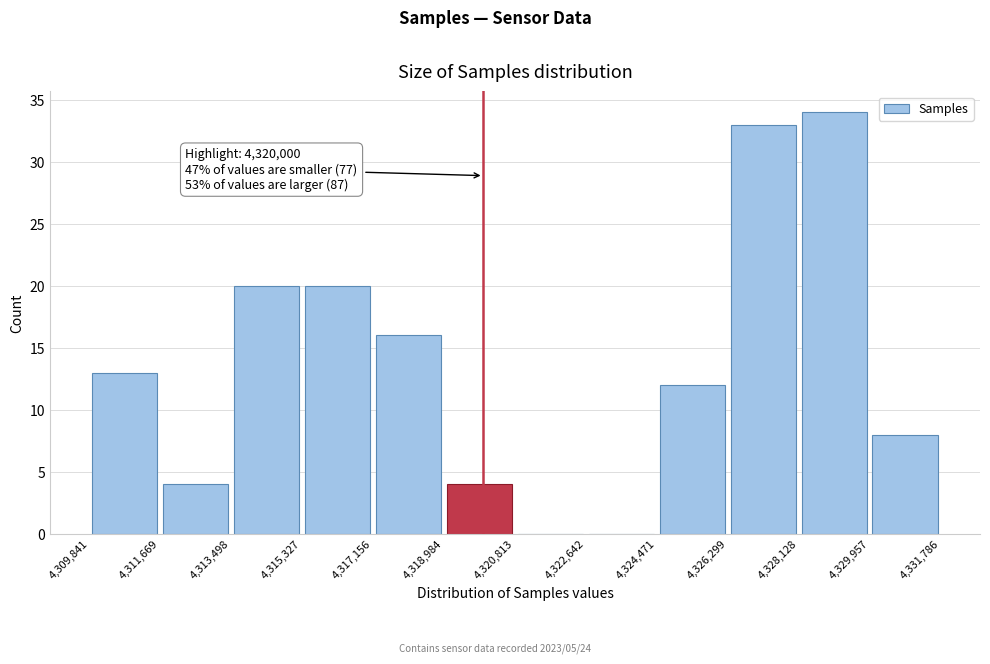

Which range on the x-axis has the tallest bar?

4,328,128 to 4,329,957